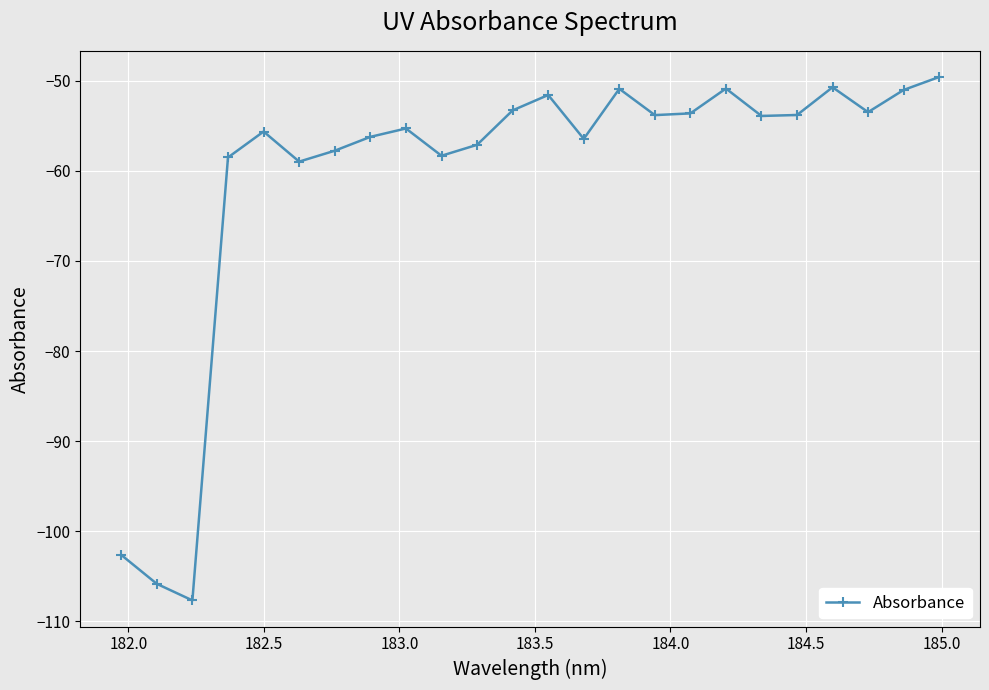

Is this an area chart (filled region under the line)?

No